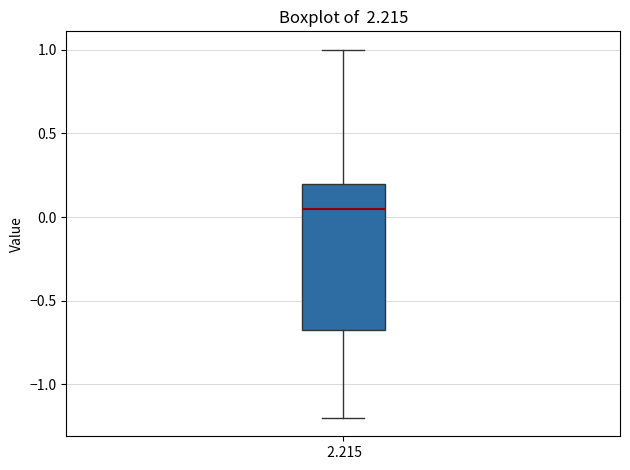

Transcribe this box plot: give where the median line is, the range the box spans, and where the two whiskers end, as read against the y-axis. The values are not printed on the chart, so give them approximately, as read against the axis.

median 0.05, box -0.65 to 0.20, whiskers -1.20 to 1.00